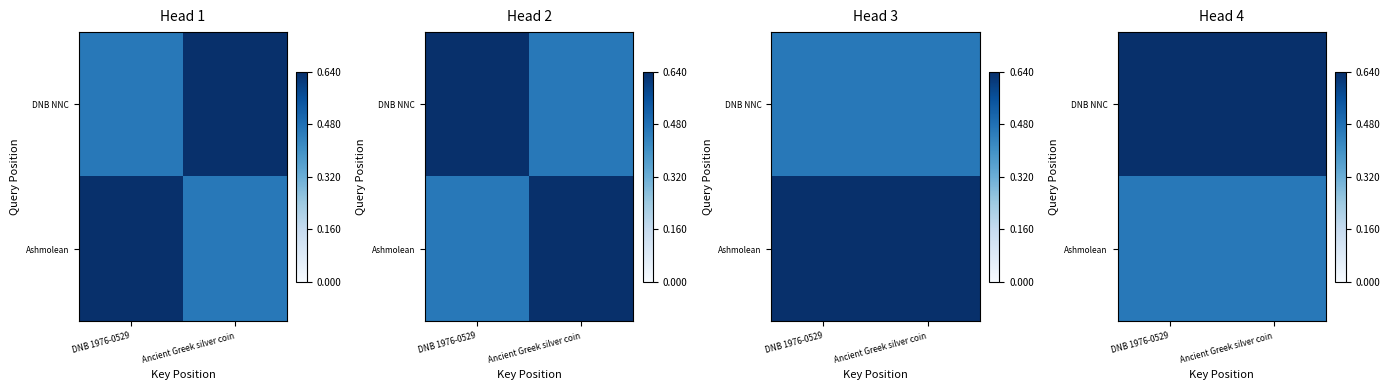

List the series in order of their peak value, lowest first.

Ashmolean, DNB NNC